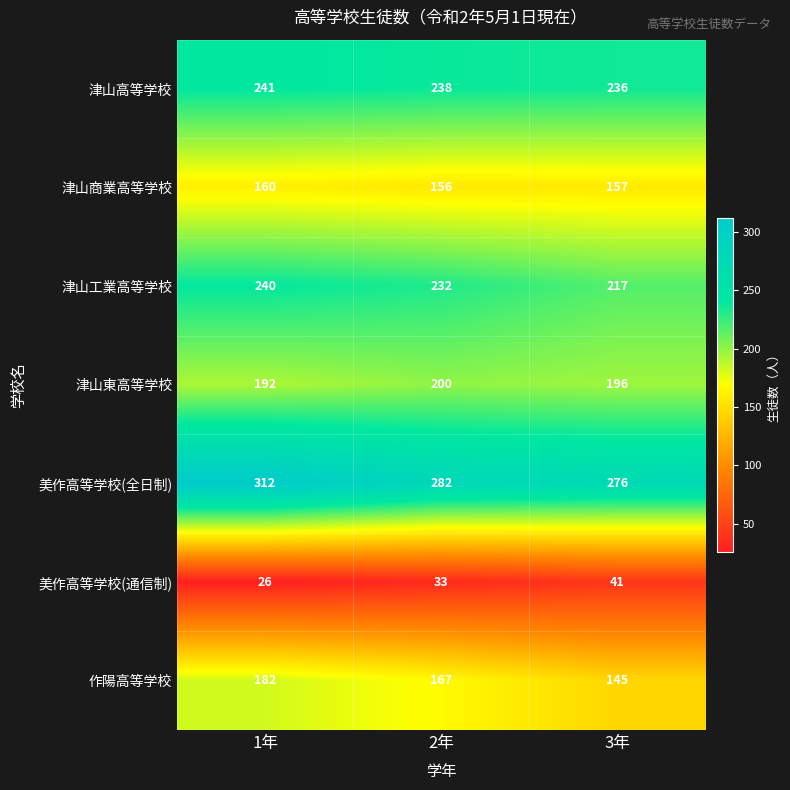

What is the smallest value displayed?

26